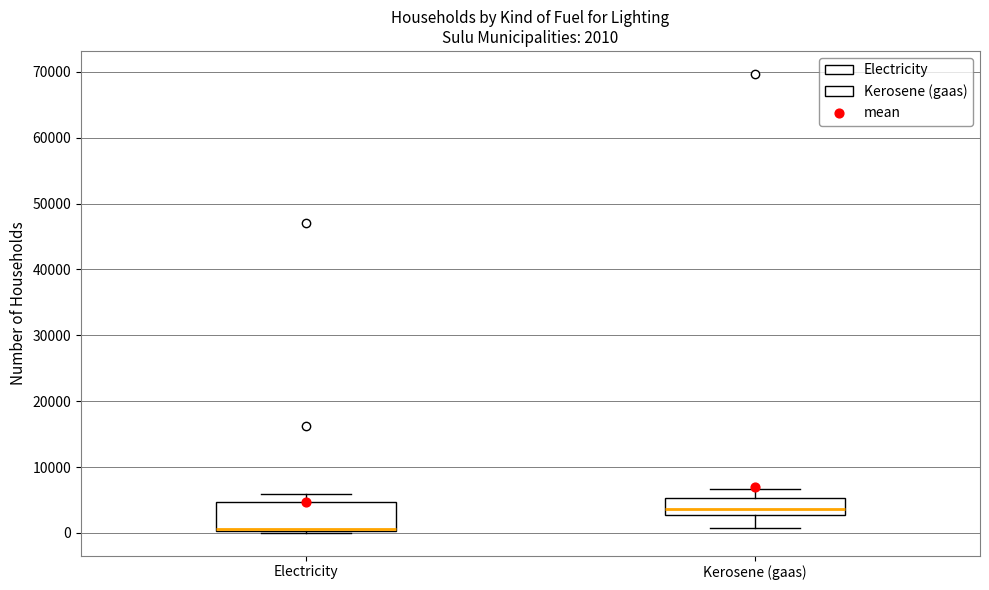

Which box is the tallest, from its lower edge to its upper edge?

Electricity